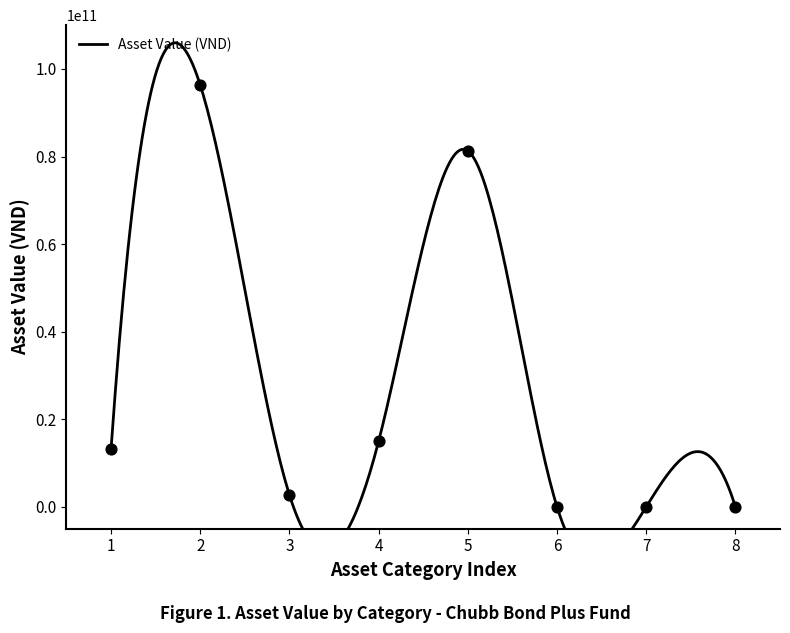

What is the change in value from 1 to 7?

-13234702662